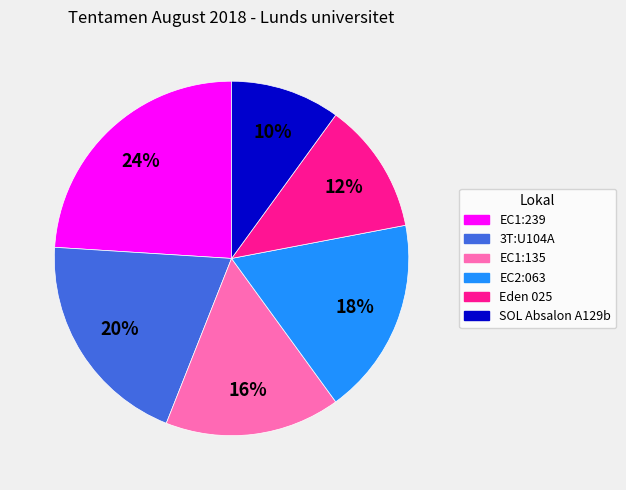

Which has a higher value, 3T:U104A or Eden 025?

3T:U104A